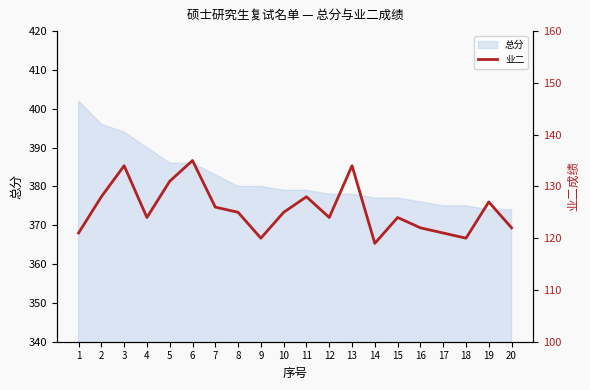

What is the ratio of the value at 11 to the value at 7?

1.0